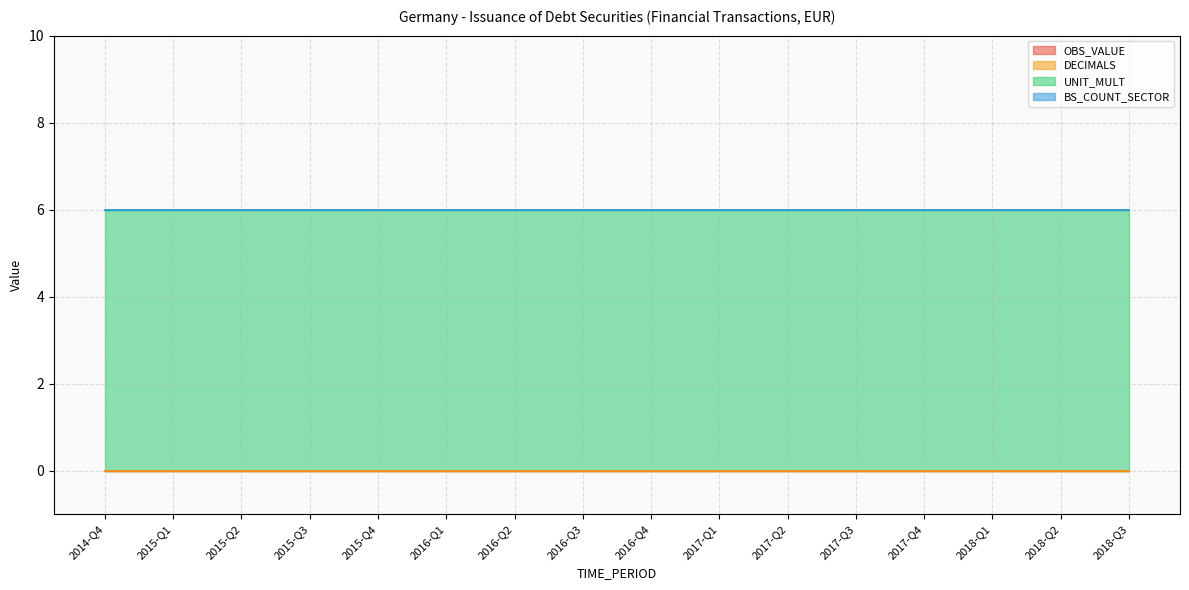

What is the spread (max minus min) of values at 2018-Q1?

6